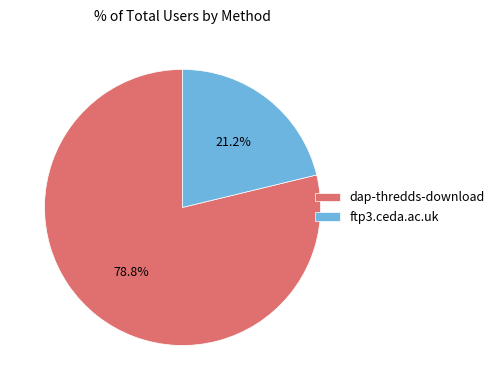

What percentage do ftp3.ceda.ac.uk and dap-thredds-download together represent?

100.0%